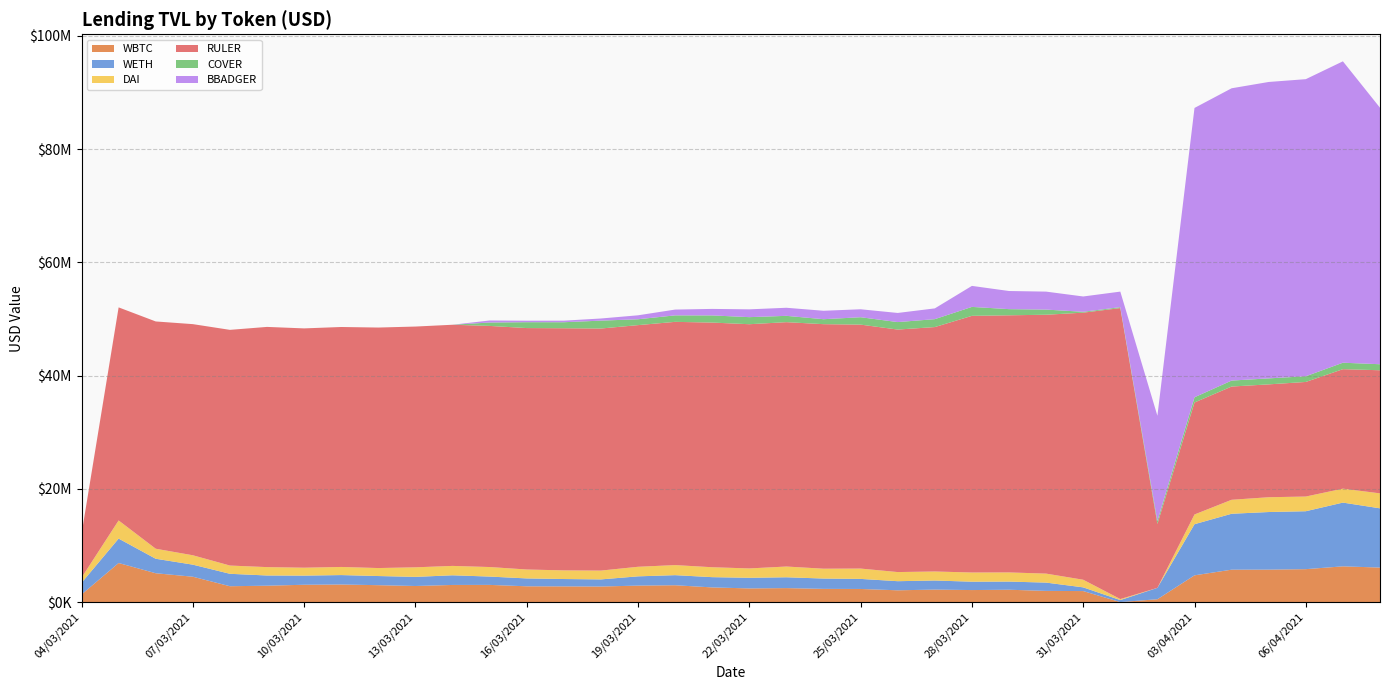

Reading right to left, what are all the values shown in this chart?

WBTC: 08/04/2021=6100092.8	07/04/2021=6315695.9	06/04/2021=5819030.8	05/04/2021=5736301.1	04/04/2021=5727785.4	03/04/2021=4727938.9	02/04/2021=506858.4	01/04/2021=4698.8	31/03/2021=1949069.1	30/03/2021=1981299.5	29/03/2021=2184560.8	28/03/2021=2127641.3	27/03/2021=2210267.4	26/03/2021=2085005.7	25/03/2021=2320887.2	24/03/2021=2337789.3	23/03/2021=2473082.8	22/03/2021=2417437.1	21/03/2021=2594486.1	20/03/2021=2977813.0	19/03/2021=2915210.3	18/03/2021=2751975.0	17/03/2021=2776990.6	16/03/2021=2791880.4	15/03/2021=3040133.8	14/03/2021=3030704.6	13/03/2021=2844965.2	12/03/2021=2990205.2	11/03/2021=3108182.2	10/03/2021=3063699.3	09/03/2021=2897224.3	08/03/2021=2804418.9	07/03/2021=4483291.1	06/03/2021=5098446.5	05/03/2021=6903336.7	04/03/2021=1342850.2
WETH: 08/04/2021=10462097.2	07/04/2021=11260716.0	06/04/2021=10231818.4	05/04/2021=10173880.0	04/04/2021=9876269.8	03/04/2021=9030314.9	02/04/2021=2011289.8	01/04/2021=352501.8	31/03/2021=656307.4	30/03/2021=1464604.9	29/03/2021=1439037.9	28/03/2021=1478176.1	27/03/2021=1604027.6	26/03/2021=1609397.9	25/03/2021=1777553.3	24/03/2021=1824233.1	23/03/2021=1914091.2	22/03/2021=1876724.5	21/03/2021=1812772.7	20/03/2021=1782628.3	19/03/2021=1635087.2	18/03/2021=1258462.3	17/03/2021=1300081.7	16/03/2021=1391548.1	15/03/2021=1470753.7	14/03/2021=1706305.3	13/03/2021=1611676.2	12/03/2021=1614722.7	11/03/2021=1667046.4	10/03/2021=1615330.3	09/03/2021=1804448.1	08/03/2021=2195542.8	07/03/2021=2131698.7	06/03/2021=2556930.2	05/03/2021=4315127.5	04/03/2021=2061591.2
DAI: 08/04/2021=2641941.8	07/04/2021=2460337.6	06/04/2021=2594219.1	05/04/2021=2612444.6	04/04/2021=2467385.8	03/04/2021=1717423.0	02/04/2021=112.0	01/04/2021=179041.4	31/03/2021=1345357.6	30/03/2021=1587391.0	29/03/2021=1618608.5	28/03/2021=1623052.5	27/03/2021=1593676.8	26/03/2021=1611922.8	25/03/2021=1825357.7	24/03/2021=1738936.4	23/03/2021=1895961.6	22/03/2021=1654152.9	21/03/2021=1751506.7	20/03/2021=1777364.5	19/03/2021=1689275.0	18/03/2021=1556477.1	17/03/2021=1525521.8	16/03/2021=1575696.9	15/03/2021=1684272.1	14/03/2021=1656495.7	13/03/2021=1687778.3	12/03/2021=1410408.6	11/03/2021=1432242.9	10/03/2021=1398146.4	09/03/2021=1479250.0	08/03/2021=1456295.6	07/03/2021=1657830.1	06/03/2021=1772050.0	05/03/2021=3202729.8	04/03/2021=901293.6
RULER: 08/04/2021=21744927.9	07/04/2021=21102096.8	06/04/2021=20238002.8	05/04/2021=19932980.1	04/04/2021=20000648.8	03/04/2021=19782096.6	02/04/2021=11297612.2	01/04/2021=51394699.3	31/03/2021=47169008.8	30/03/2021=45720780.8	29/03/2021=45411551.6	28/03/2021=45329217.2	27/03/2021=43167542.1	26/03/2021=42829073.3	25/03/2021=43085149.7	24/03/2021=43187337.6	23/03/2021=43160132.1	22/03/2021=43131432.6	21/03/2021=43212076.2	20/03/2021=42958362.4	19/03/2021=42679839.1	18/03/2021=42751342.4	17/03/2021=42766422.4	16/03/2021=42639811.8	15/03/2021=42583580.3	14/03/2021=42591241.1	13/03/2021=42522641.9	12/03/2021=42476240.3	11/03/2021=42381177.3	10/03/2021=42264586.8	09/03/2021=42423385.7	08/03/2021=41627069.9	07/03/2021=40820973.9	06/03/2021=40139635.7	05/03/2021=37632037.1	04/03/2021=7700866.5
COVER: 08/04/2021=1062271.2	07/04/2021=1142795.7	06/04/2021=1002874.4	05/04/2021=1059203.2	04/04/2021=1053187.8	03/04/2021=917829.0	02/04/2021=514009.5	01/04/2021=160914.8	31/03/2021=156442.1	30/03/2021=908882.7	29/03/2021=1088310.8	28/03/2021=1579582.1	27/03/2021=1399521.8	26/03/2021=1320958.9	25/03/2021=1305519.2	24/03/2021=875910.2	23/03/2021=1115441.9	22/03/2021=1247624.4	21/03/2021=1263527.5	20/03/2021=1146755.6	19/03/2021=1036290.8	18/03/2021=1394747.1	17/03/2021=1060759.3	16/03/2021=1036937.6	15/03/2021=599506.7	14/03/2021=0.0	13/03/2021=0.0	12/03/2021=0.0	11/03/2021=0.0	10/03/2021=0.0	09/03/2021=0.0	08/03/2021=0.0	07/03/2021=0.0	06/03/2021=0.0	05/03/2021=0.0	04/03/2021=0.0
BBADGER: 08/04/2021=45301658.6	07/04/2021=53227363.2	06/04/2021=52471953.6	05/04/2021=52349145.5	04/04/2021=51622892.1	03/04/2021=51098335.1	02/04/2021=18575218.9	01/04/2021=2746133.1	31/03/2021=2701457.0	30/03/2021=3174218.8	29/03/2021=3201555.4	28/03/2021=3709494.2	27/03/2021=1898563.3	26/03/2021=1612257.2	25/03/2021=1403568.6	24/03/2021=1490733.1	23/03/2021=1426053.4	22/03/2021=1378953.9	21/03/2021=1148387.5	20/03/2021=1021262.4	19/03/2021=697273.9	18/03/2021=376713.1	17/03/2021=276599.9	16/03/2021=264395.0	15/03/2021=361144.3	14/03/2021=0.0	13/03/2021=0.0	12/03/2021=0.0	11/03/2021=0.0	10/03/2021=0.0	09/03/2021=0.0	08/03/2021=0.0	07/03/2021=0.0	06/03/2021=0.0	05/03/2021=0.0	04/03/2021=0.0